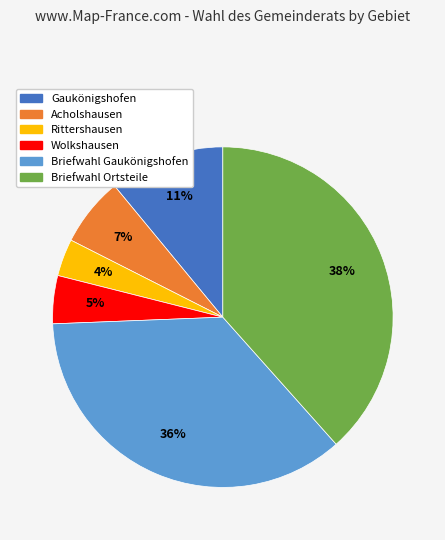

Combined, do Briefwahl Ortsteile and Wolkshausen account for over 50%?

No